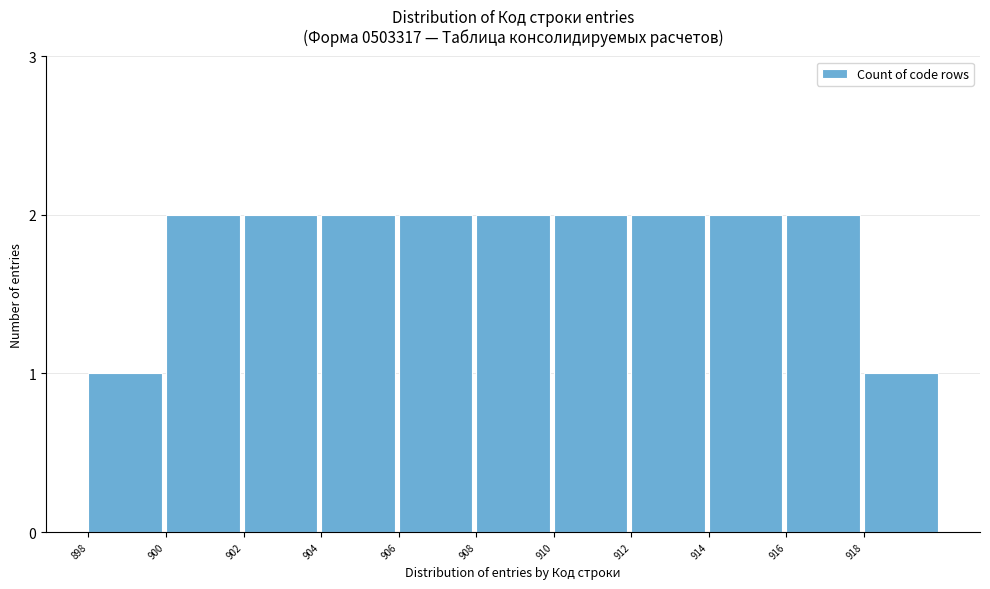

Reading left to right, extract all data points from this chart.

1	2	2	2	2	2	2	2	2	2	1